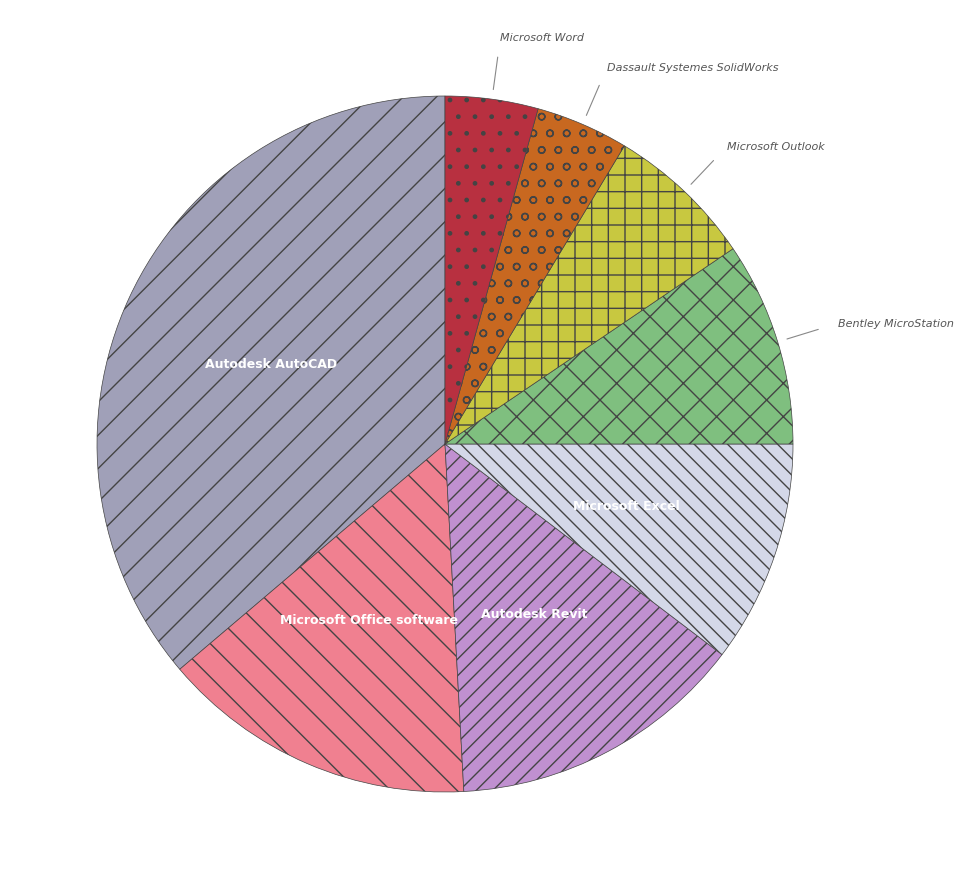

Is there a majority slice in this chart?

No